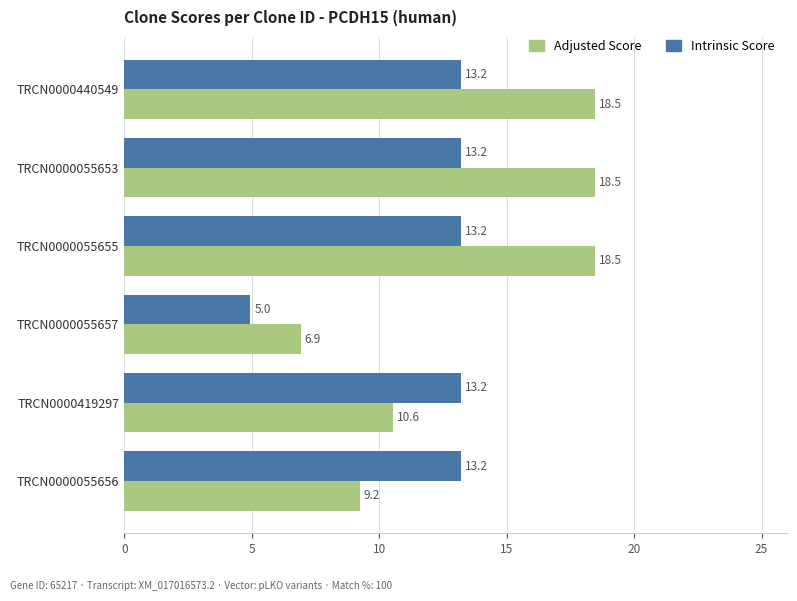

What is the average value of the Adjusted Score series?

13.7